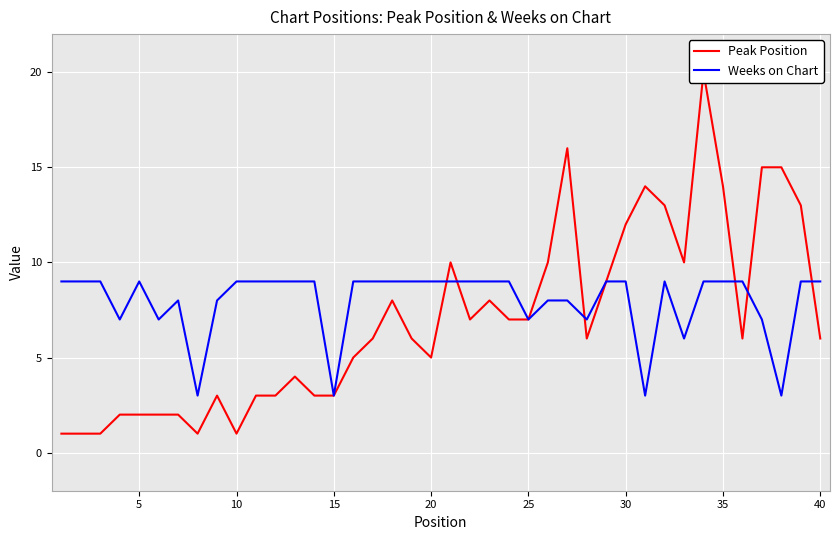

How many interior local peaks does the Weeks on Chart series have?

3